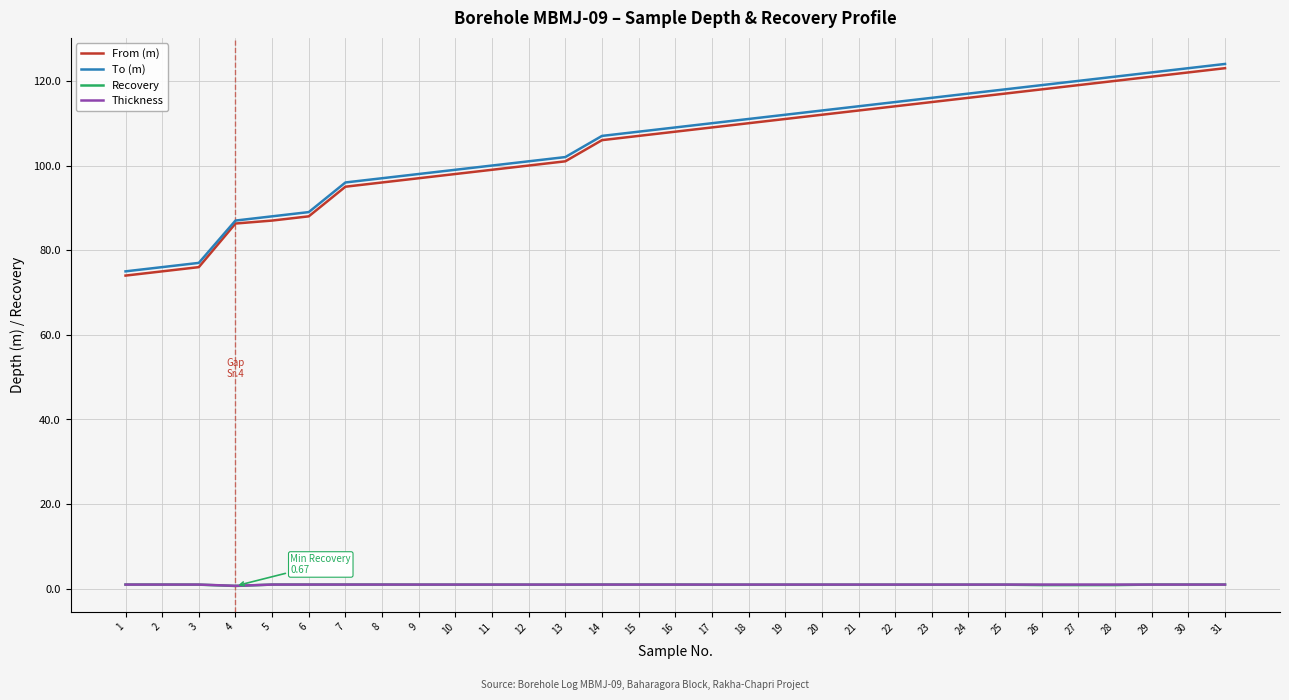

True or false: To (m) and Recovery intersect in this chart.

False